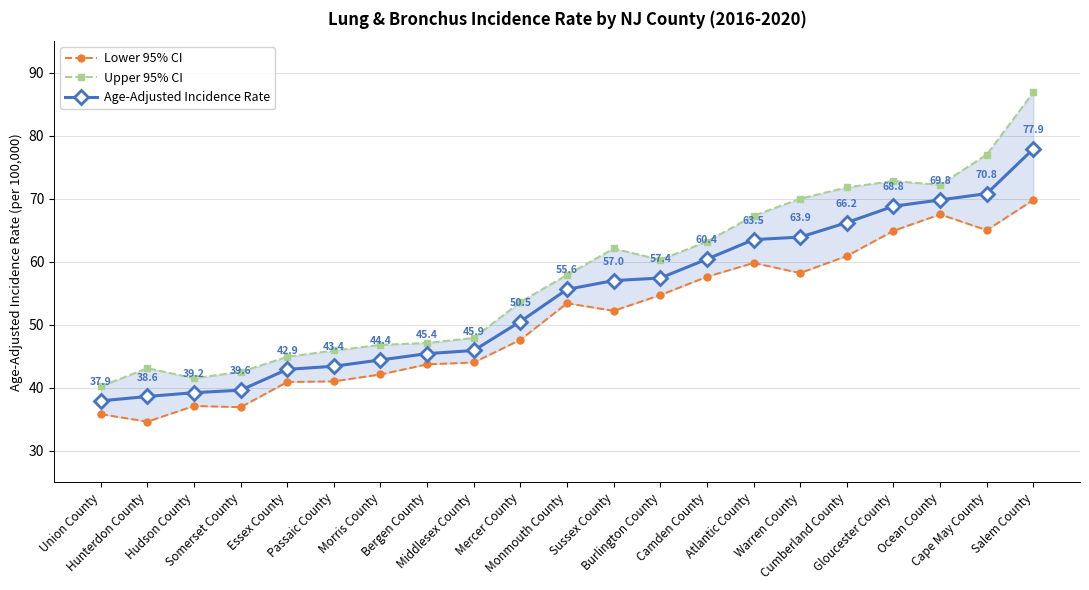

Which series has the widest spread of values?

Upper 95% CI